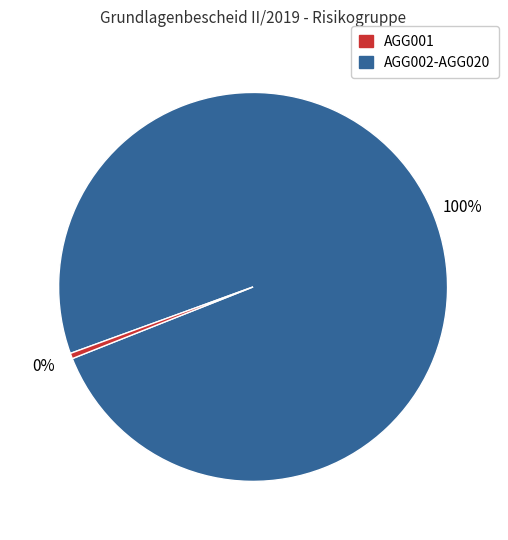

To the nearest percent, what is the average slice percentage?

50%